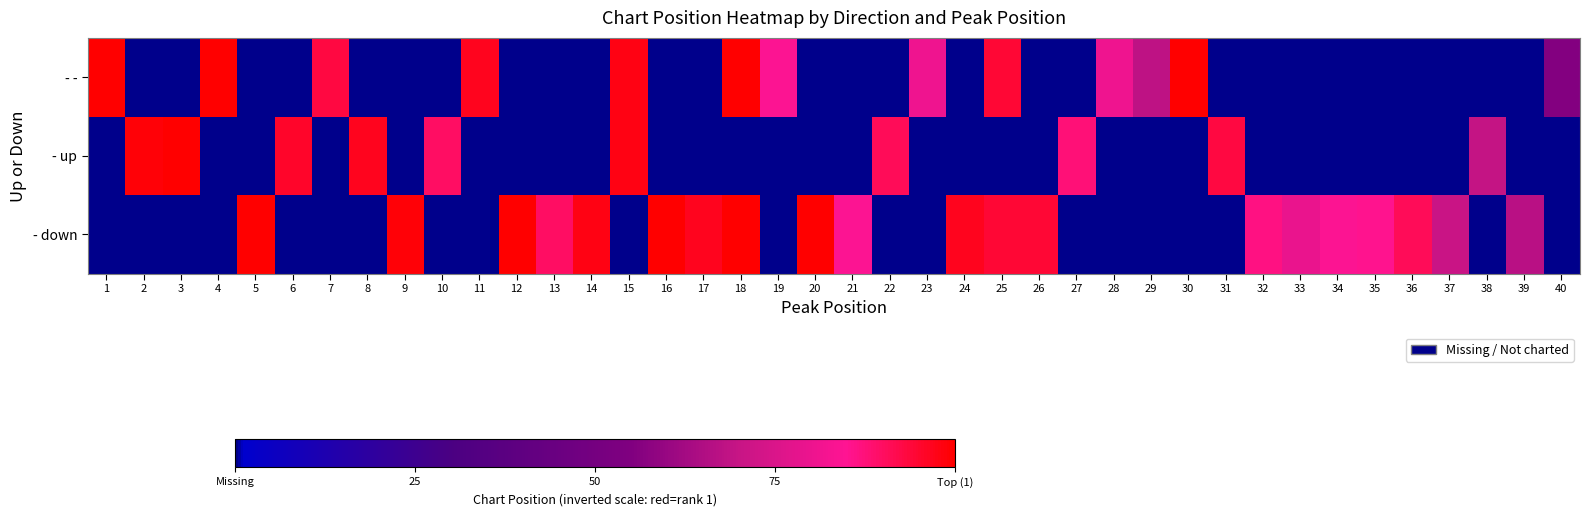

What is the difference between the highest and lowest values at 4?

1.0